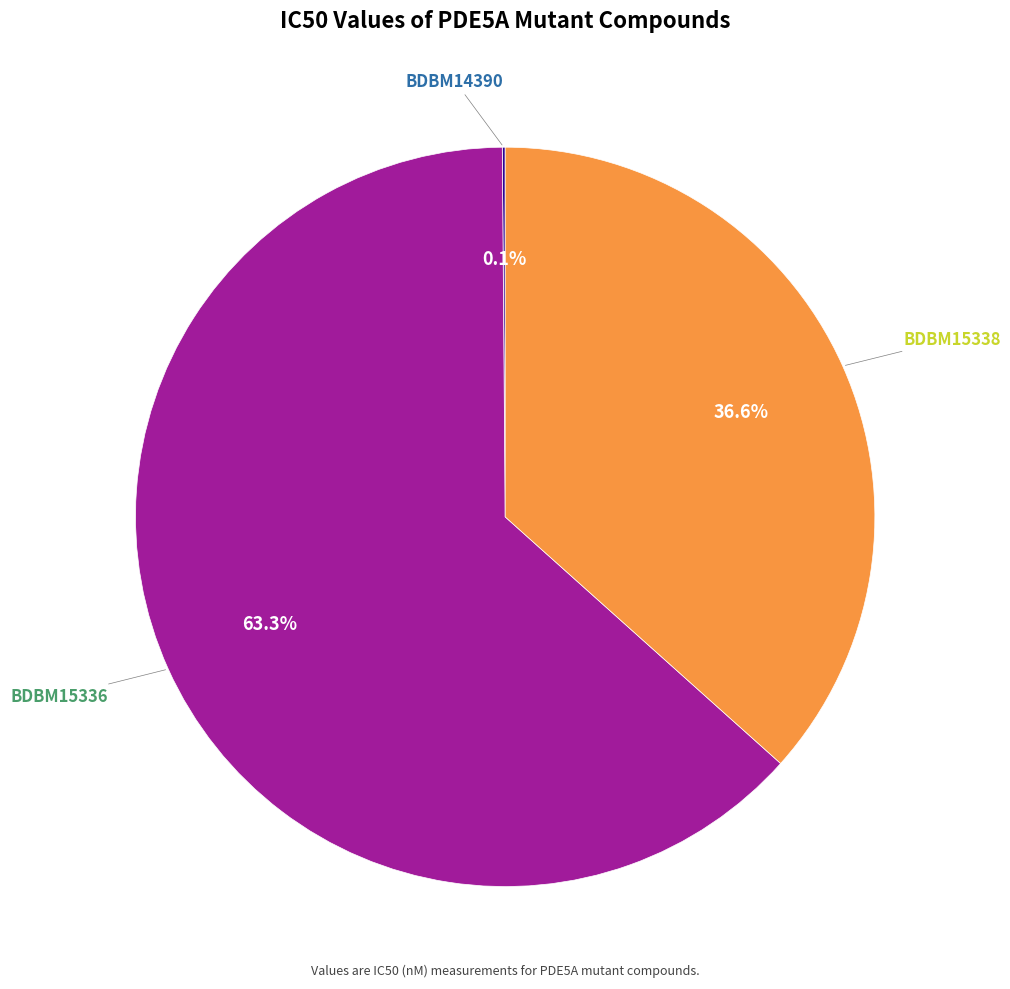

Does any single category account for the majority?

Yes